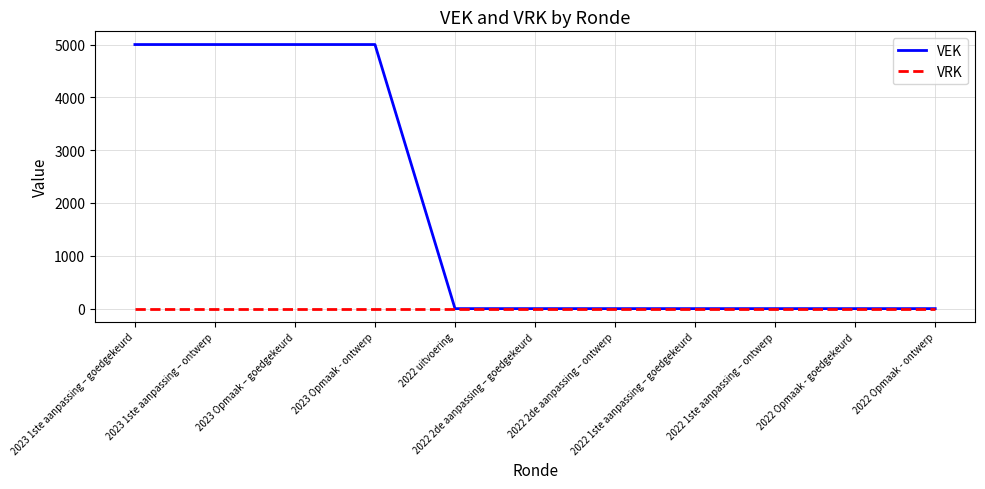

Reading left to right, what are all the values shown in this chart?

VEK: 2023 1ste aanpassing – goedgekeurd=5000	2023 1ste aanpassing – ontwerp=5000	2023 Opmaak – goedgekeurd=5000	2023 Opmaak - ontwerp=5000	2022 uitvoering=0	2022 2de aanpassing – goedgekeurd=0	2022 2de aanpassing – ontwerp=0	2022 1ste aanpassing – goedgekeurd=0	2022 1ste aanpassing – ontwerp=0	2022 Opmaak - goedgekeurd=0	2022 Opmaak - ontwerp=0
VRK: 2023 1ste aanpassing – goedgekeurd=0	2023 1ste aanpassing – ontwerp=0	2023 Opmaak – goedgekeurd=0	2023 Opmaak - ontwerp=0	2022 uitvoering=0	2022 2de aanpassing – goedgekeurd=0	2022 2de aanpassing – ontwerp=0	2022 1ste aanpassing – goedgekeurd=0	2022 1ste aanpassing – ontwerp=0	2022 Opmaak - goedgekeurd=0	2022 Opmaak - ontwerp=0